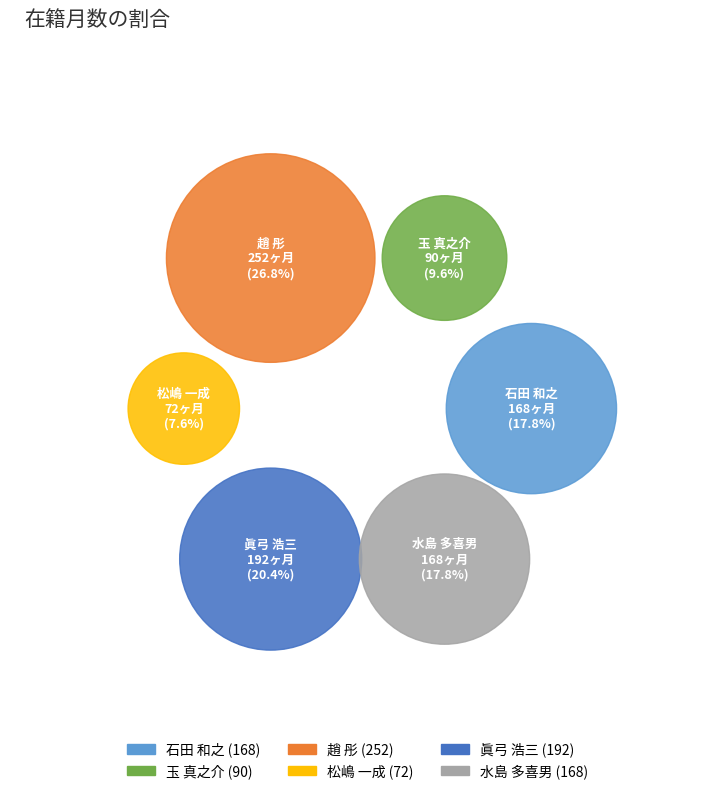

What is the change in value from 趙 彤 to 水島 多喜男?

-84